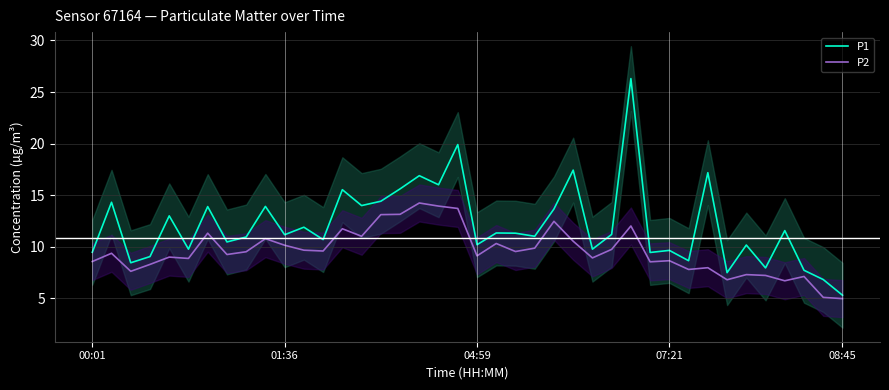

The P1 series shows 16.3 at 04:59. True or false?

False